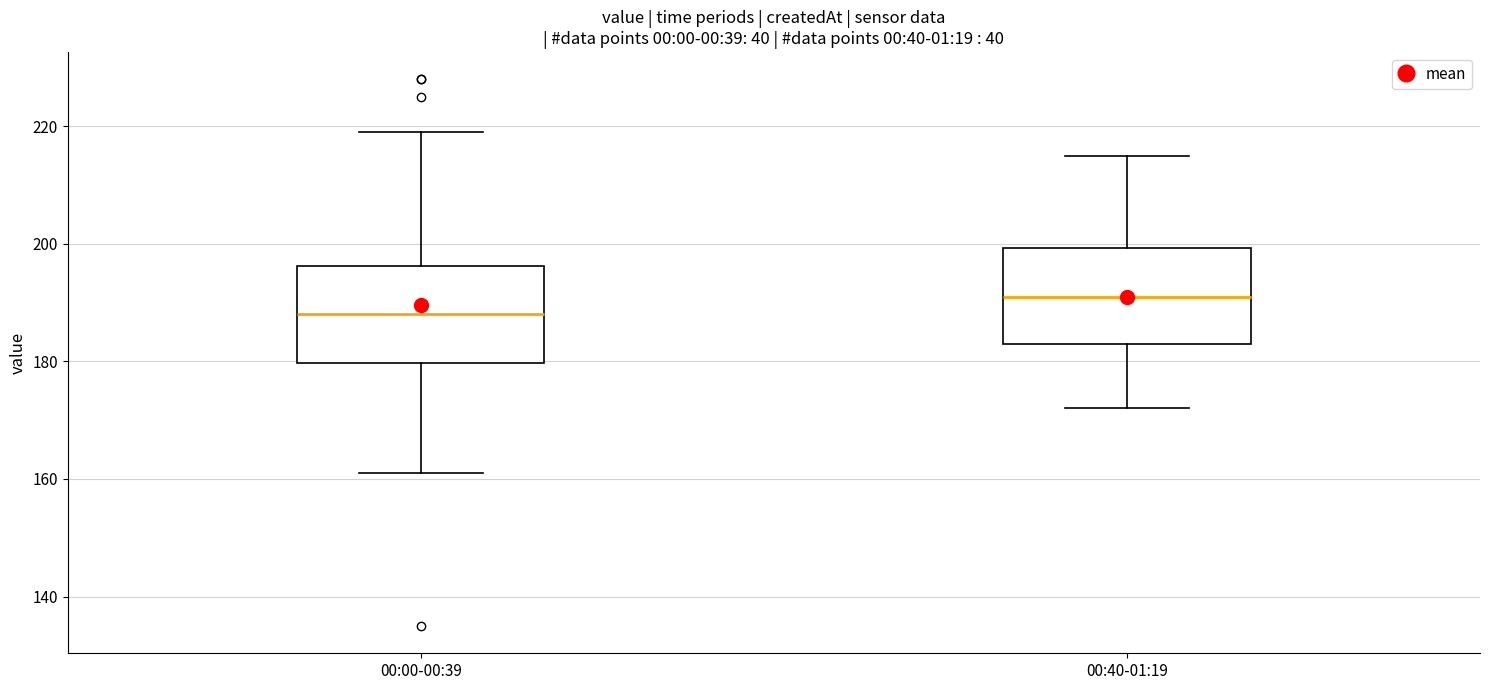

Where is the upper edge of the box for 00:40-01:19 on the y-axis? The values are not printed on the chart, so give them approximately, as read against the axis.

200